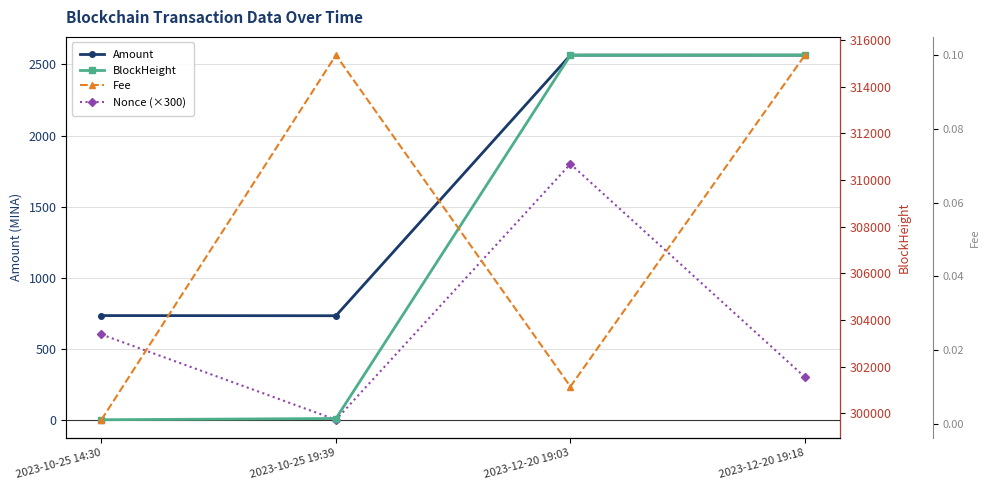

Which series has the largest total across all categories?

BlockHeight